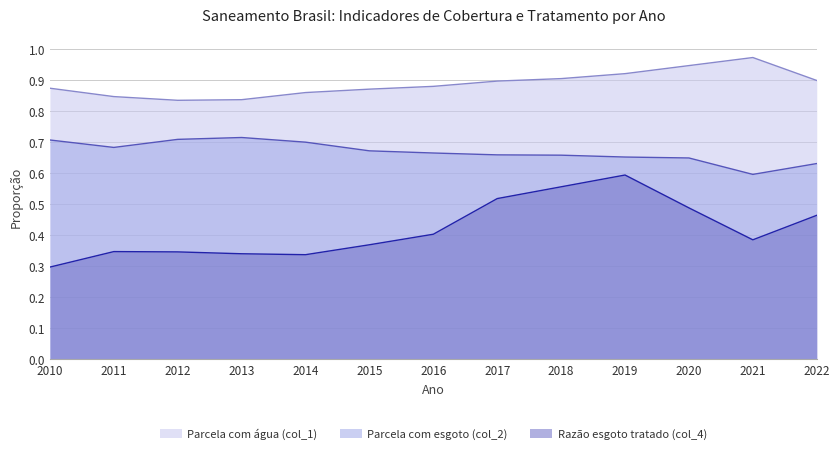

What is the sum of all Razão esgoto tratado (col_4) values?

5.5